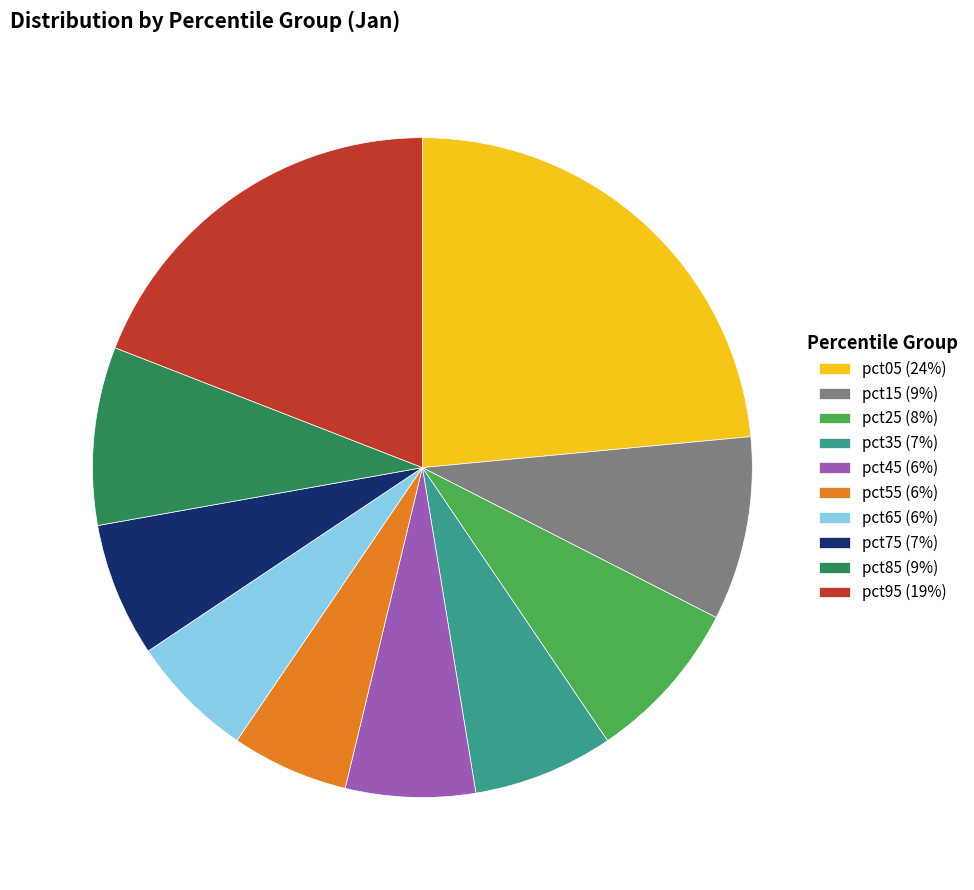

Is there a majority slice in this chart?

No